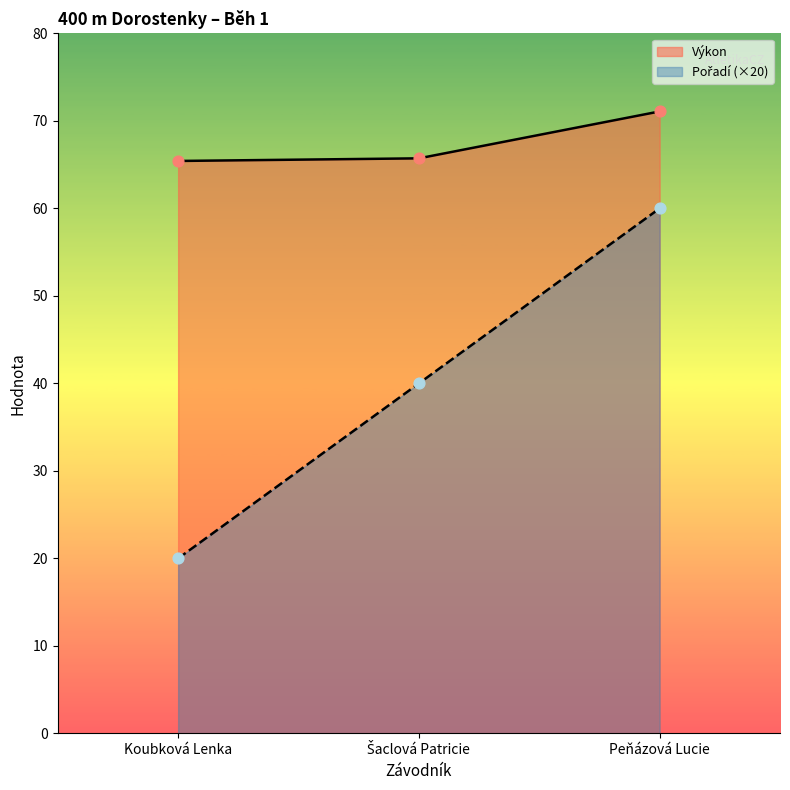

What are all the series names shown in the legend?

Pořadí, Výkon